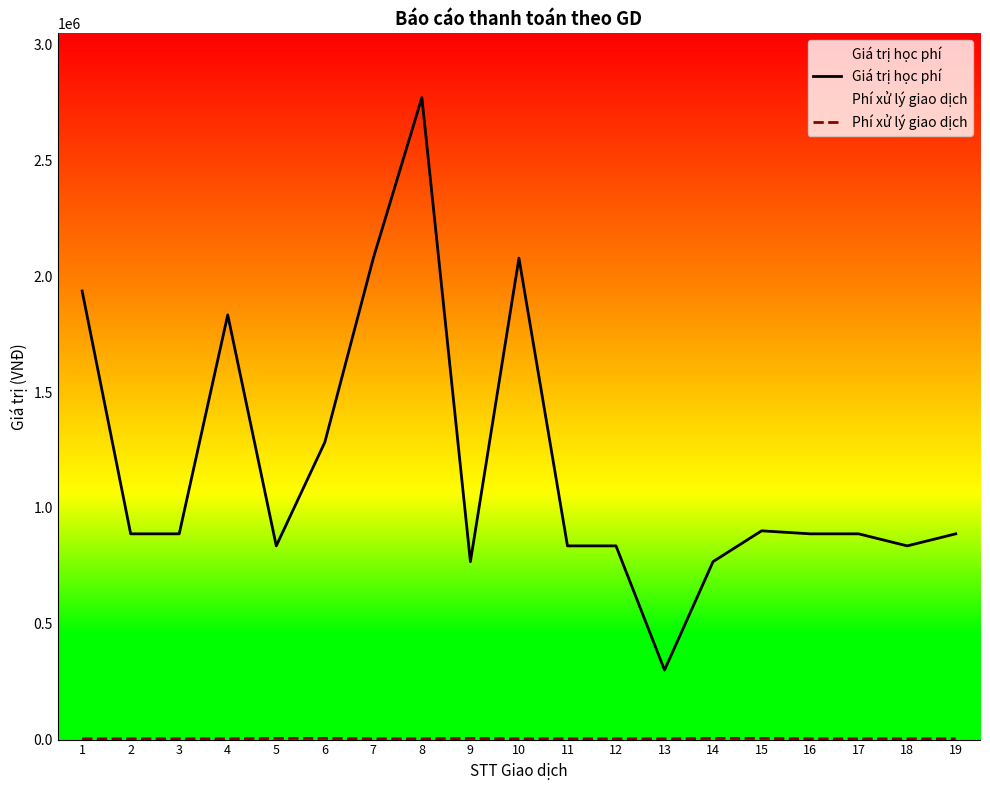

Reading left to right, extract all data points from this chart.

Giá trị học phí: 1=1936000	2=888000	3=888000	4=1833000	5=836000	6=1283000	7=2078000	8=2771000	9=768000	10=2078000	11=836000	12=836000	13=300000	14=768000	15=901000	16=888000	17=888000	18=836000	19=888000
Phí xử lý giao dịch: 1=3300	2=3300	3=3300	4=3300	5=5000	6=5000	7=3300	8=3300	9=5000	10=3300	11=3300	12=3300	13=3300	14=5000	15=5000	16=3300	17=3300	18=3300	19=3300